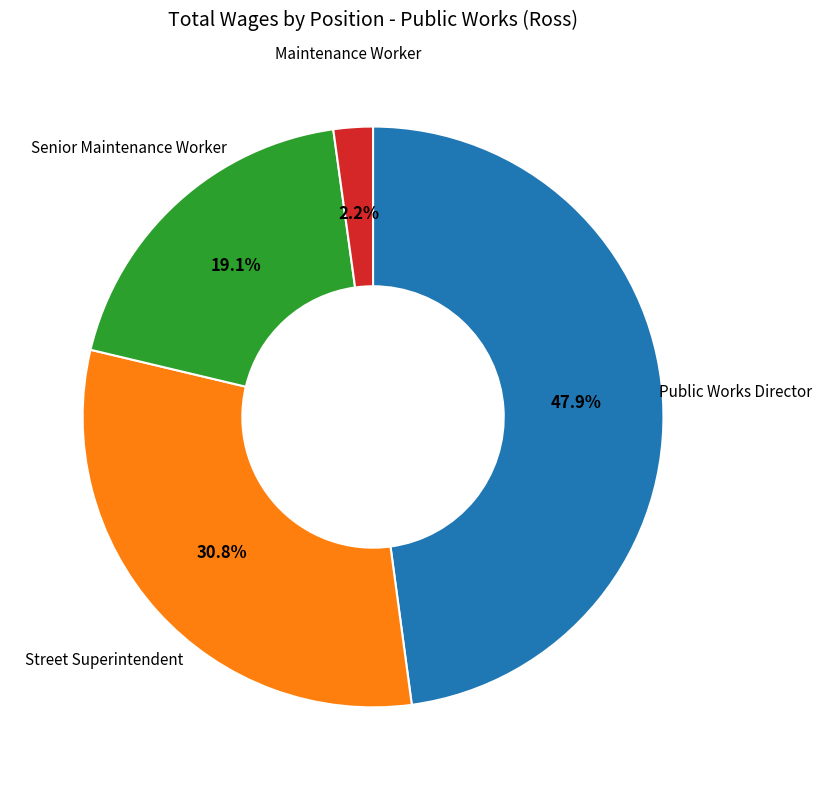

Is there any slice that represents more than half of the pie?

No